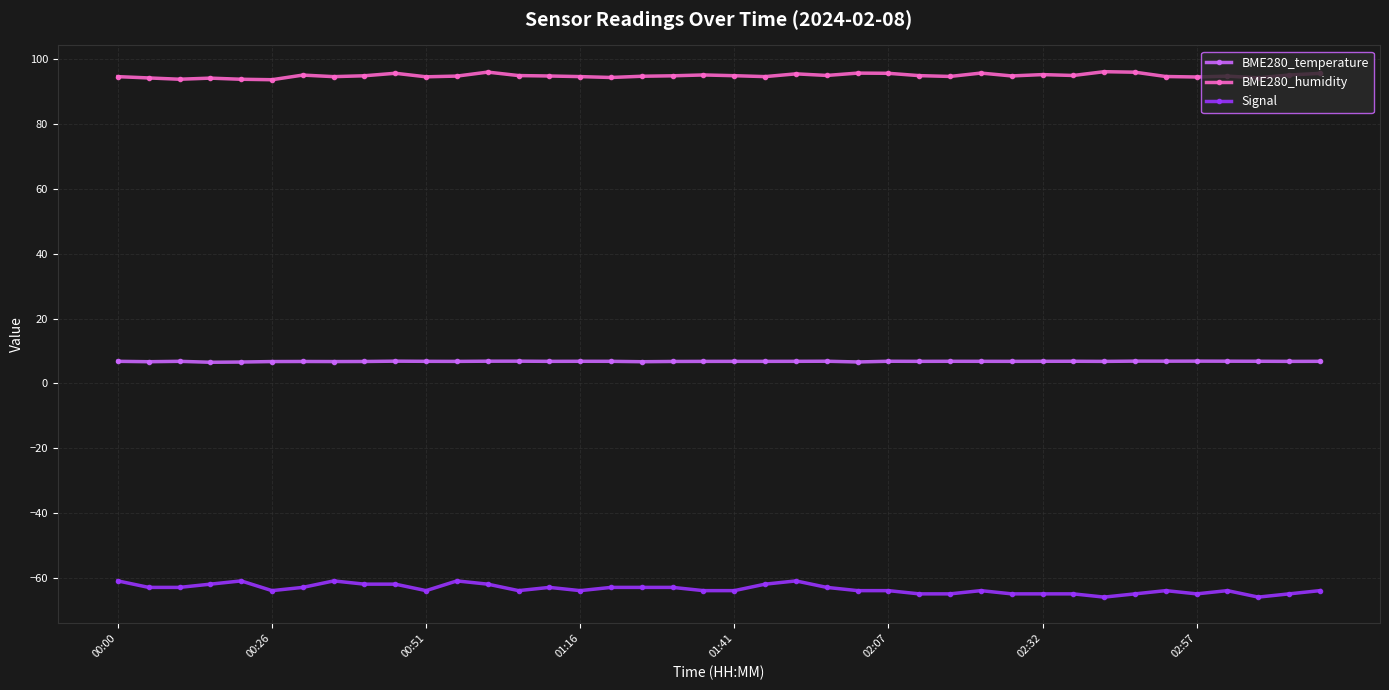

Which series has the largest total across all categories?

BME280_humidity